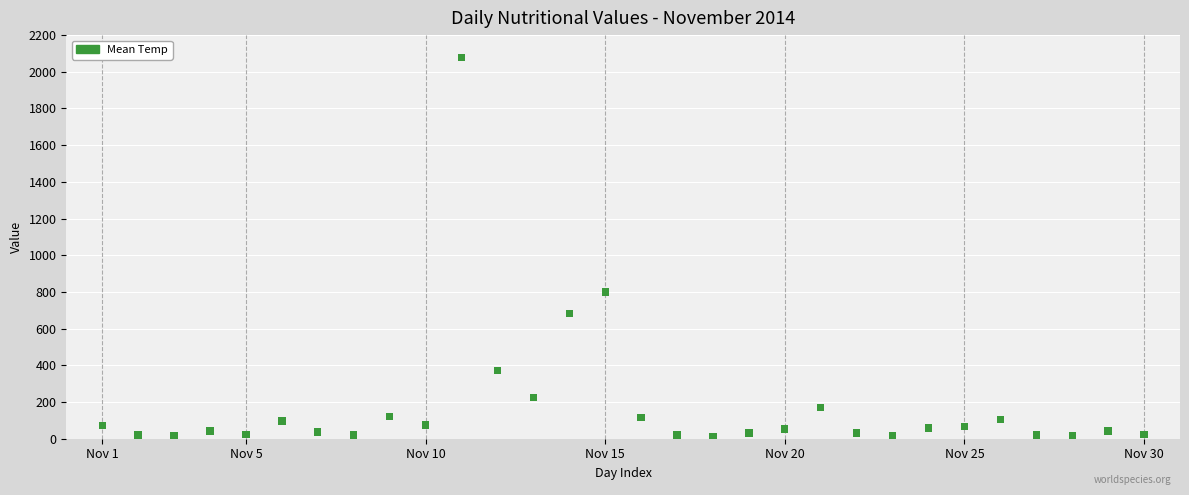

What Y value in the scatter plot is closest to 1044?

799.0